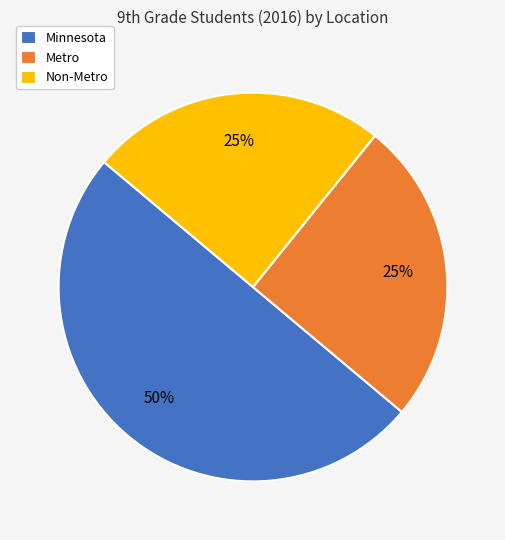

The Non-Metro slice represents 25% of the pie. True or false?

True